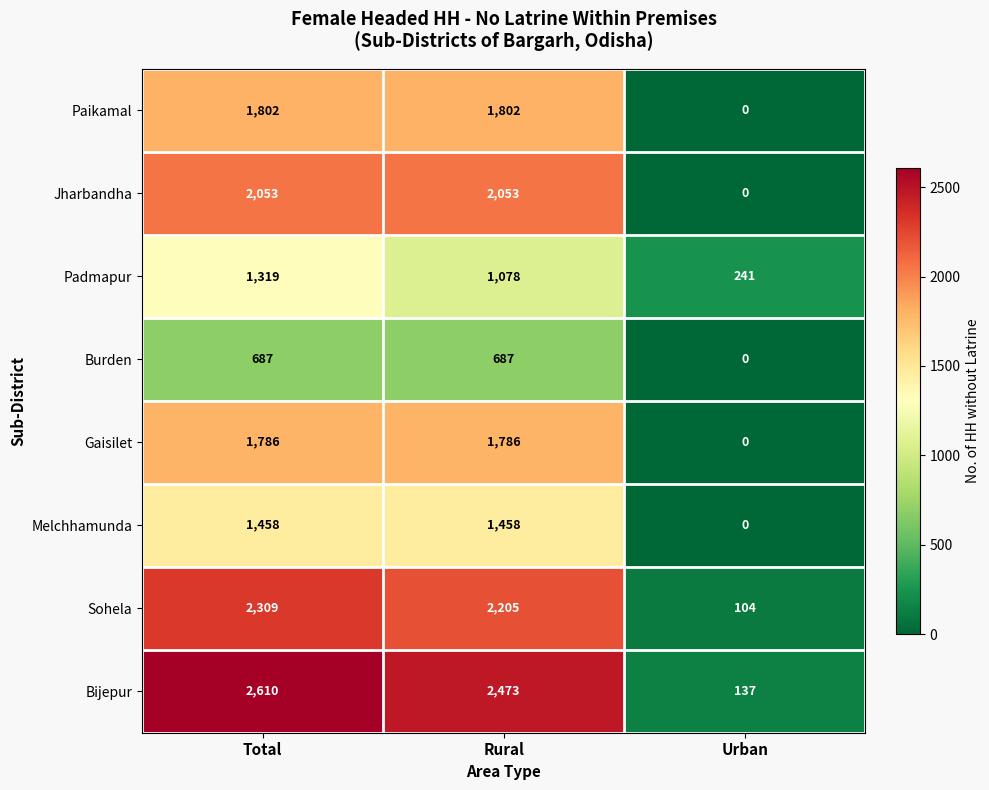

At which label is Padmapur closest to 780?

Rural